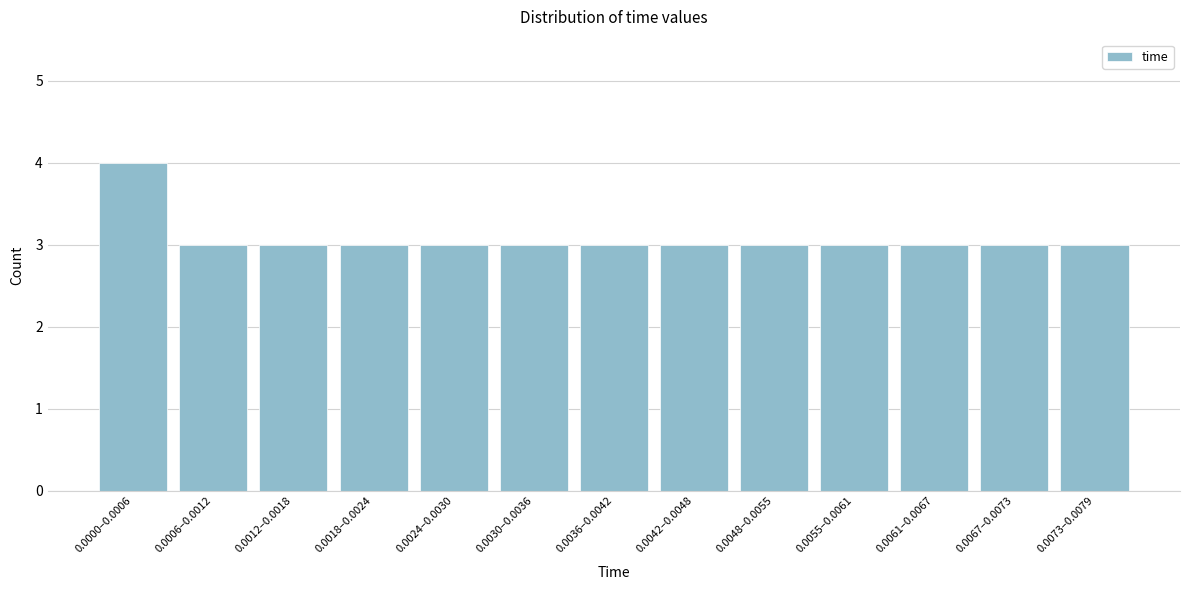

Reading left to right, transcribe all the data shown in this chart.

4	3	3	3	3	3	3	3	3	3	3	3	3